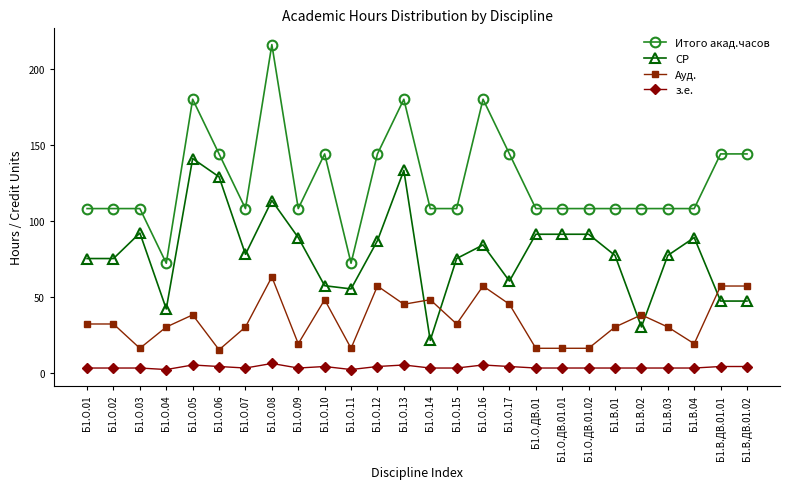

What is the difference between the Ауд. values at Б1.О.15 and Б1.О.13?

13.0